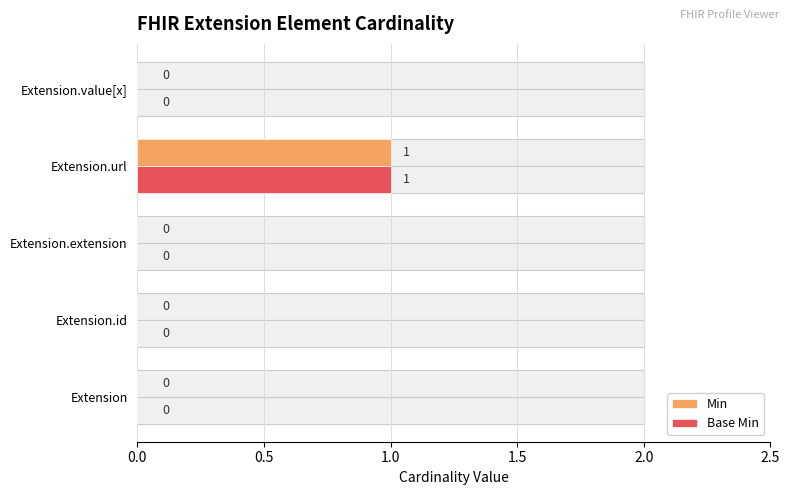

How many data points in Min are above 0?

1